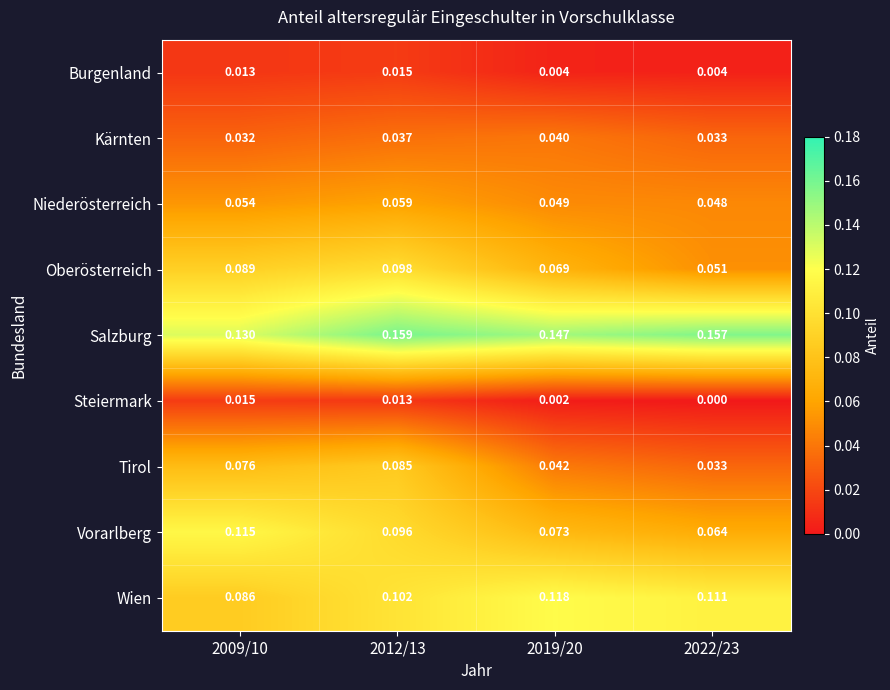

Between 2009/10 and 2012/13, which series saw the biggest shift?

Salzburg